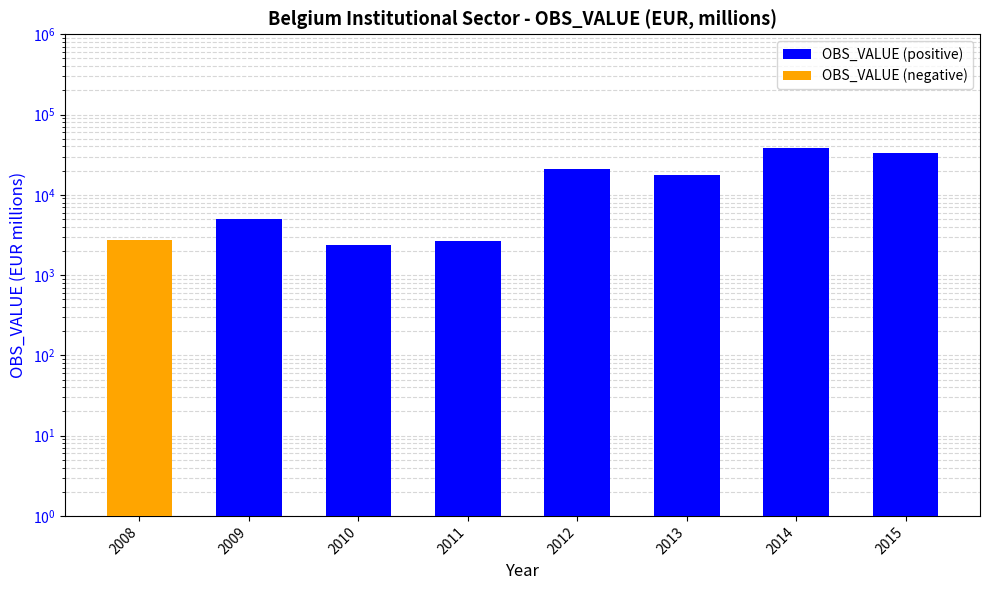

Are the bars grouped side by side (vs. stacked)?

Yes